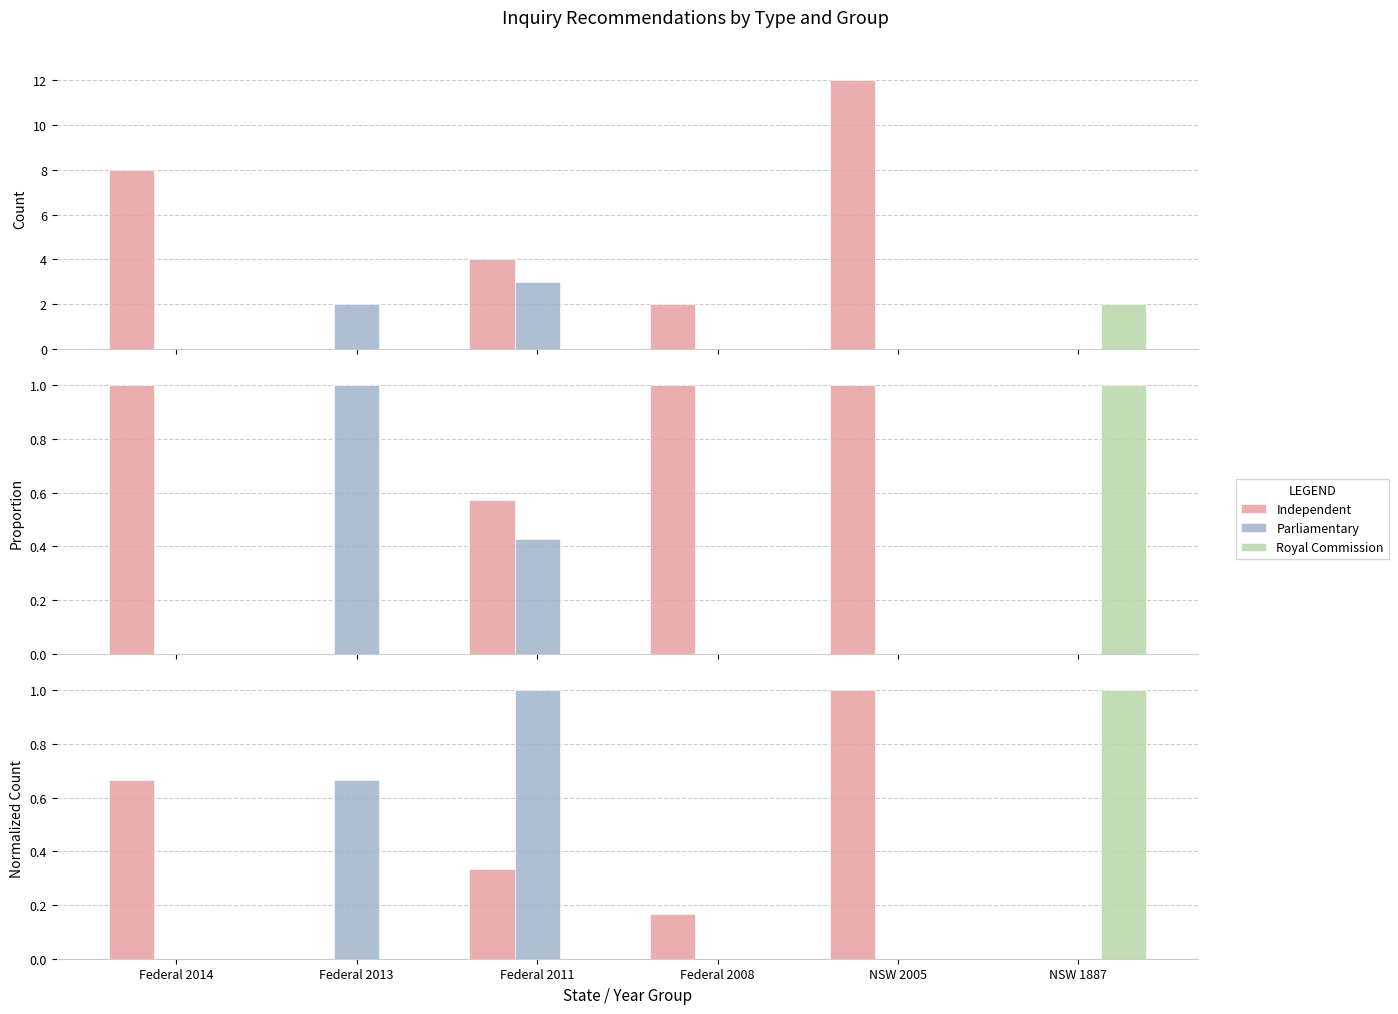

Reading left to right, list all the values displayed in this chart.

Independent: Federal 2014=0.7	Federal 2013=0.0	Federal 2011=0.3	Federal 2008=0.2	NSW 2005=1.0	NSW 1887=0.0
Parliamentary: Federal 2014=0.0	Federal 2013=0.7	Federal 2011=1.0	Federal 2008=0.0	NSW 2005=0.0	NSW 1887=0.0
Royal Commission: Federal 2014=0.0	Federal 2013=0.0	Federal 2011=0.0	Federal 2008=0.0	NSW 2005=0.0	NSW 1887=1.0